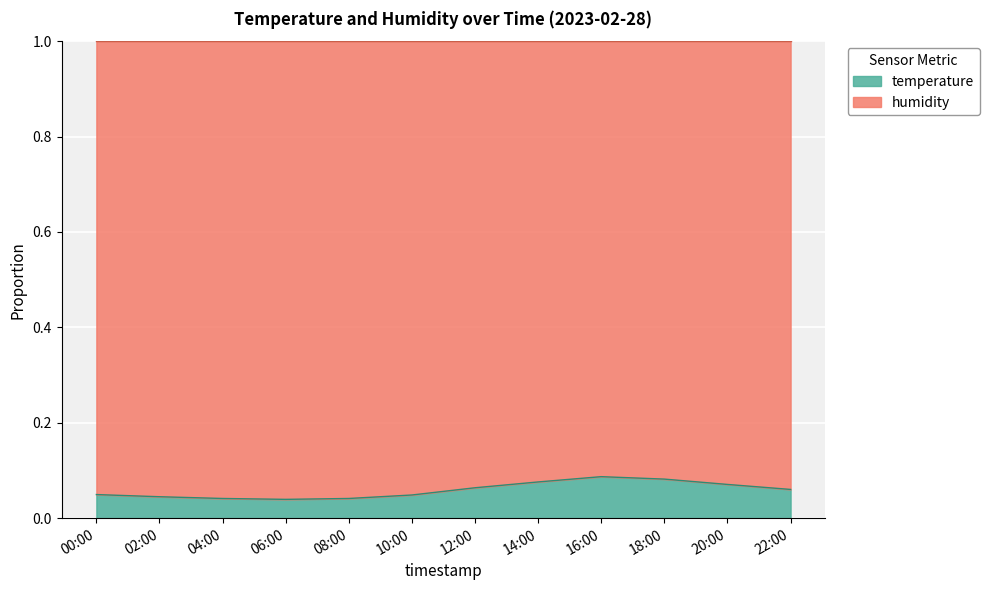

At which category does the data reach its first local peak?

16:00